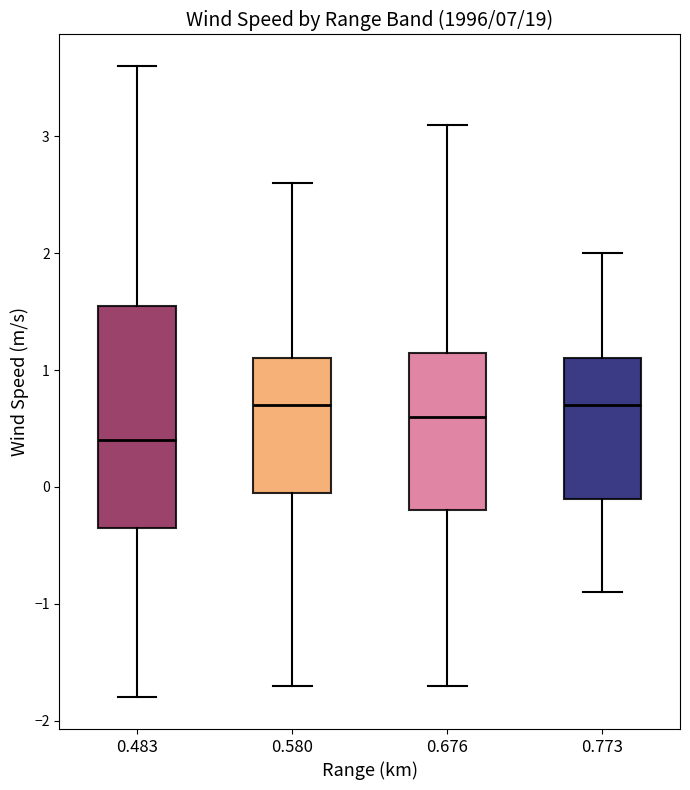

Comparing the boxes themselves (not the whiskers), which one is the tallest?

0.483